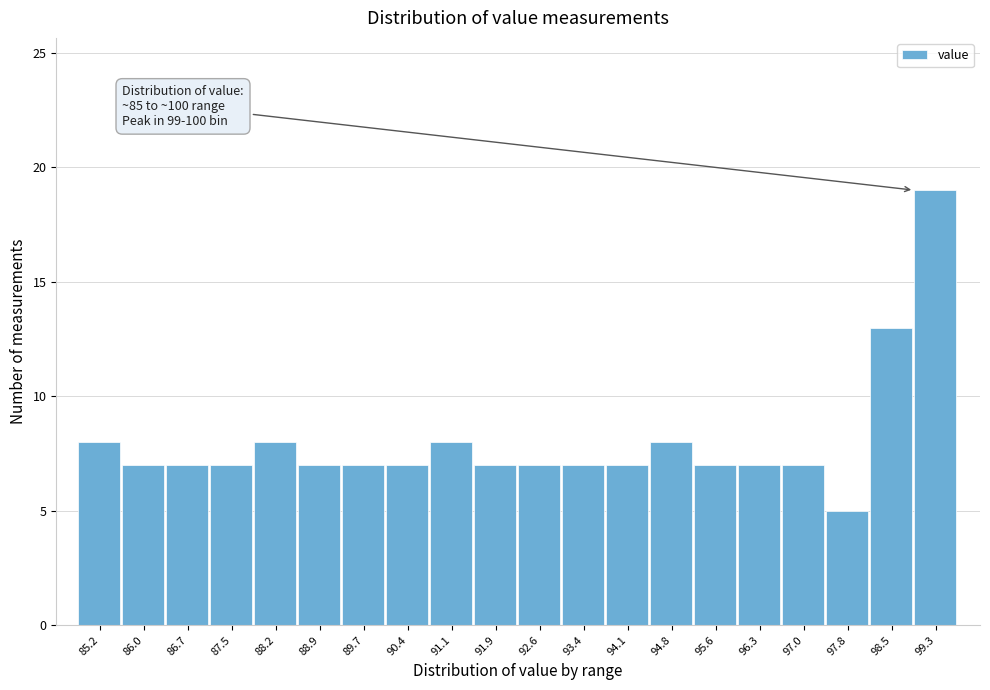

Reading left to right, list all the values displayed in this chart.

85.2=8	86.0=7	86.7=7	87.5=7	88.2=8	88.9=7	89.7=7	90.4=7	91.1=8	91.9=7	92.6=7	93.4=7	94.1=7	94.8=8	95.6=7	96.3=7	97.0=7	97.8=5	98.5=13	99.3=19